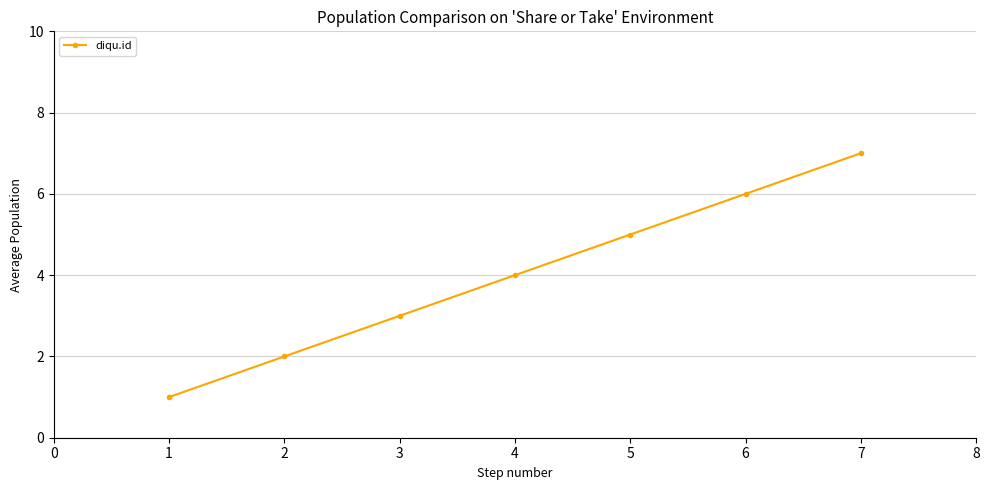

Reading left to right, what are all the values shown in this chart?

1	2	3	4	5	6	7